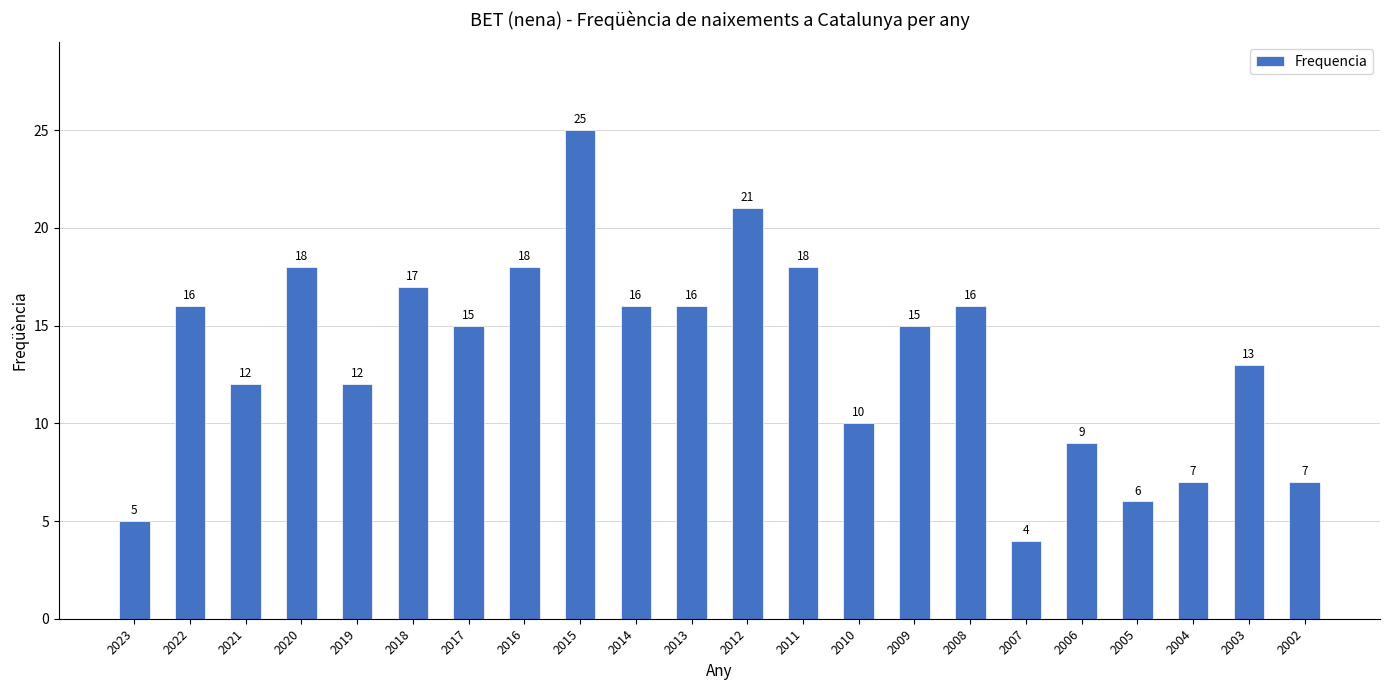

What is the greatest value displayed?

25